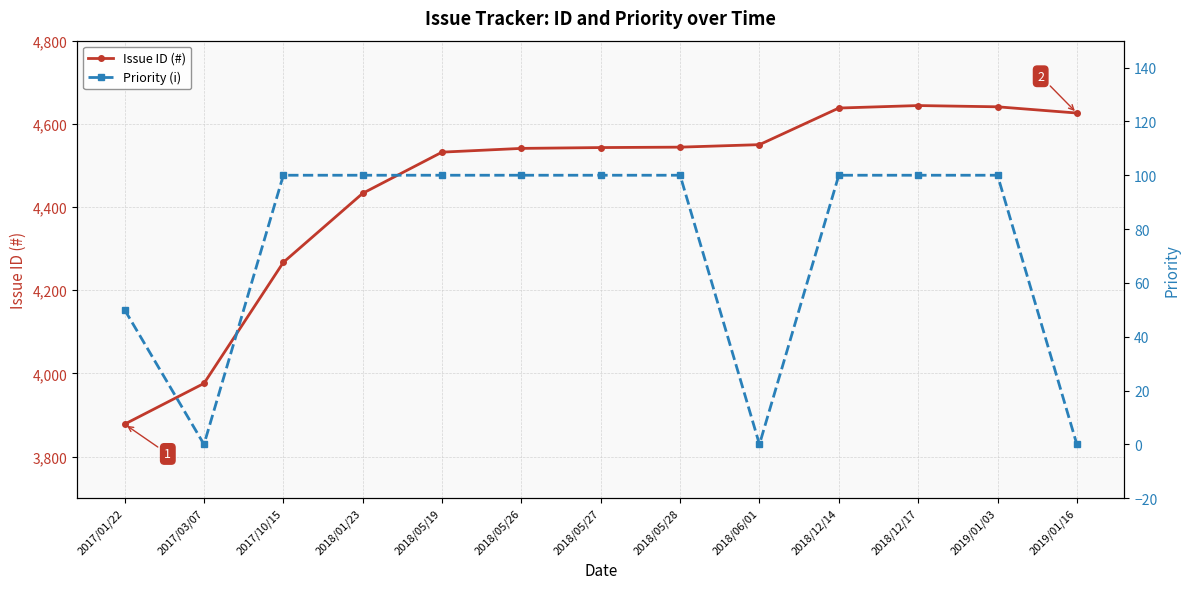

At which label does Issue ID (#) first exceed 4543?

2018/05/28